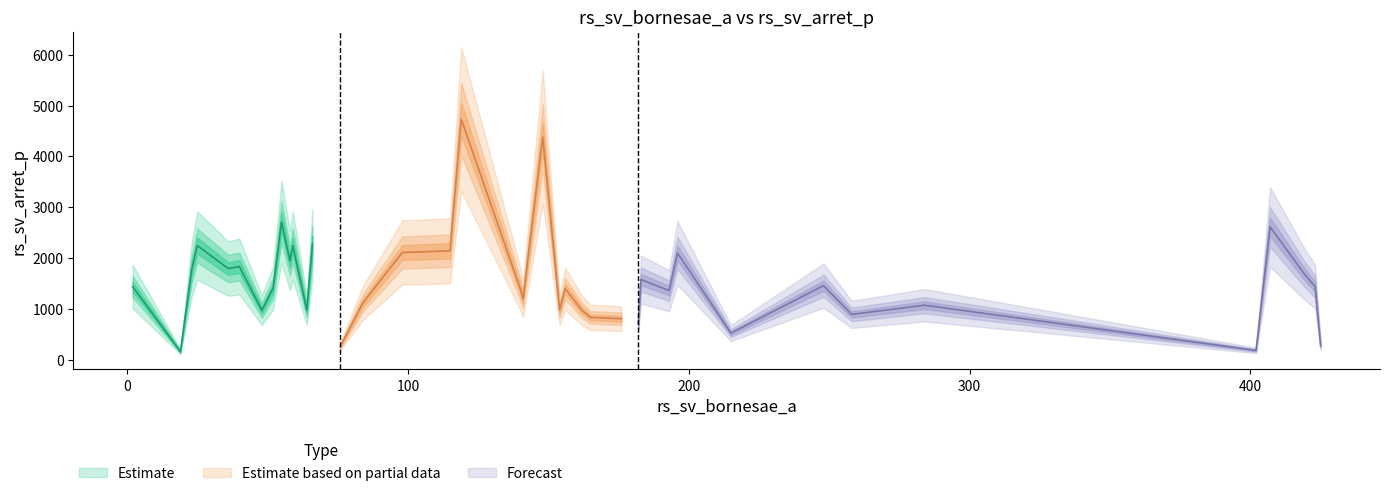

Where does the data first go above 1403?

2